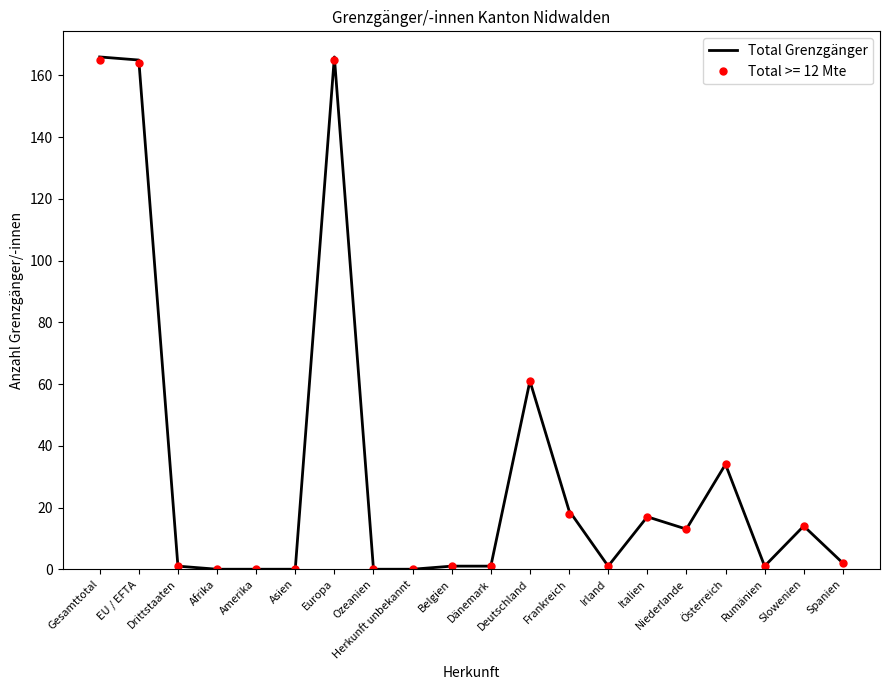

At which label is Total Grenzgänger closest to 83?

Deutschland